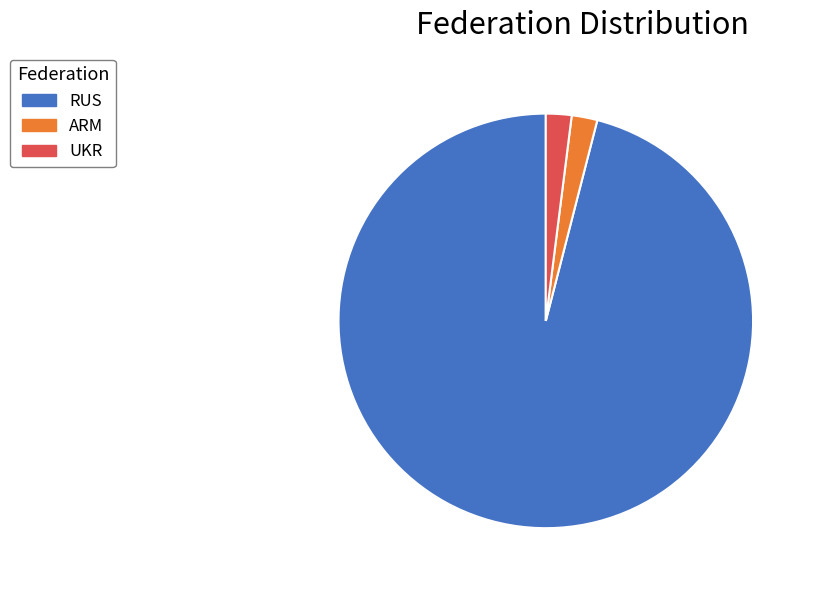

What is the largest slice in the pie chart?

RUS